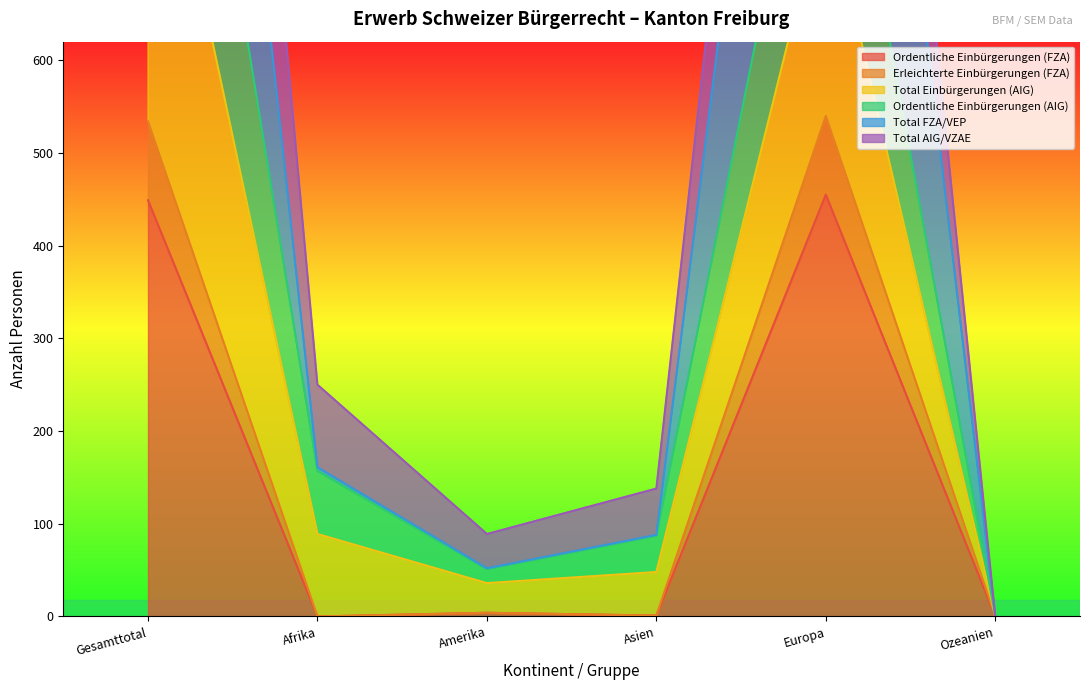

What is the highest value of the Ordentliche Einbürgerungen (FZA) series?

455